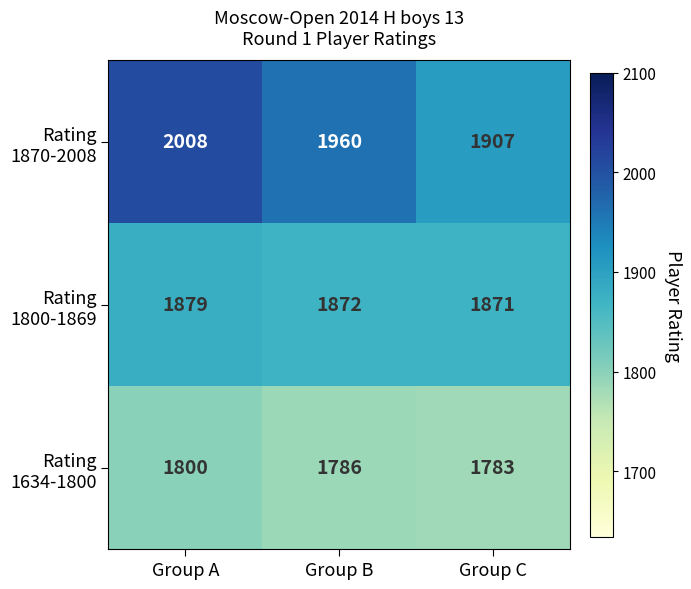

Which category has the lowest value across all series?

Group C